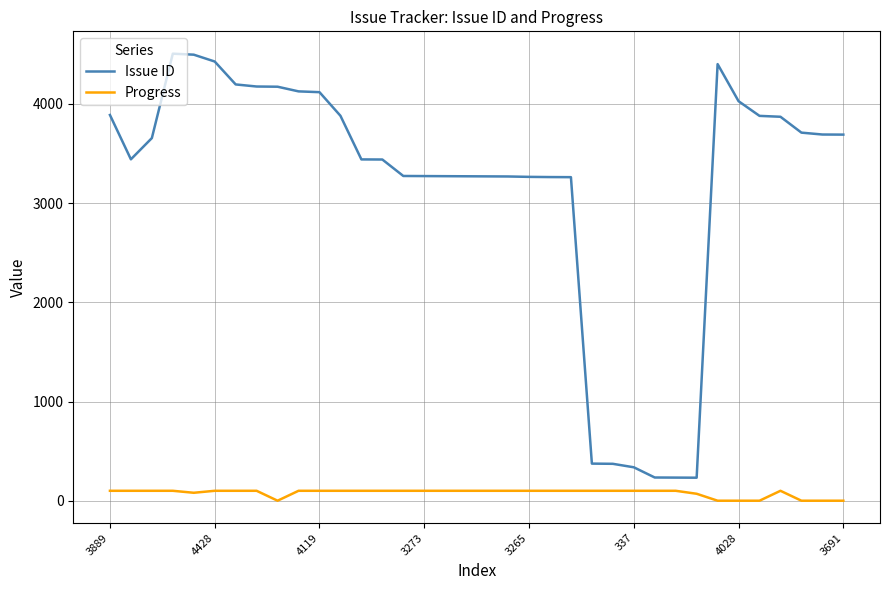

Rank the series by their maximum value, from lowest to highest.

Progress, Issue ID